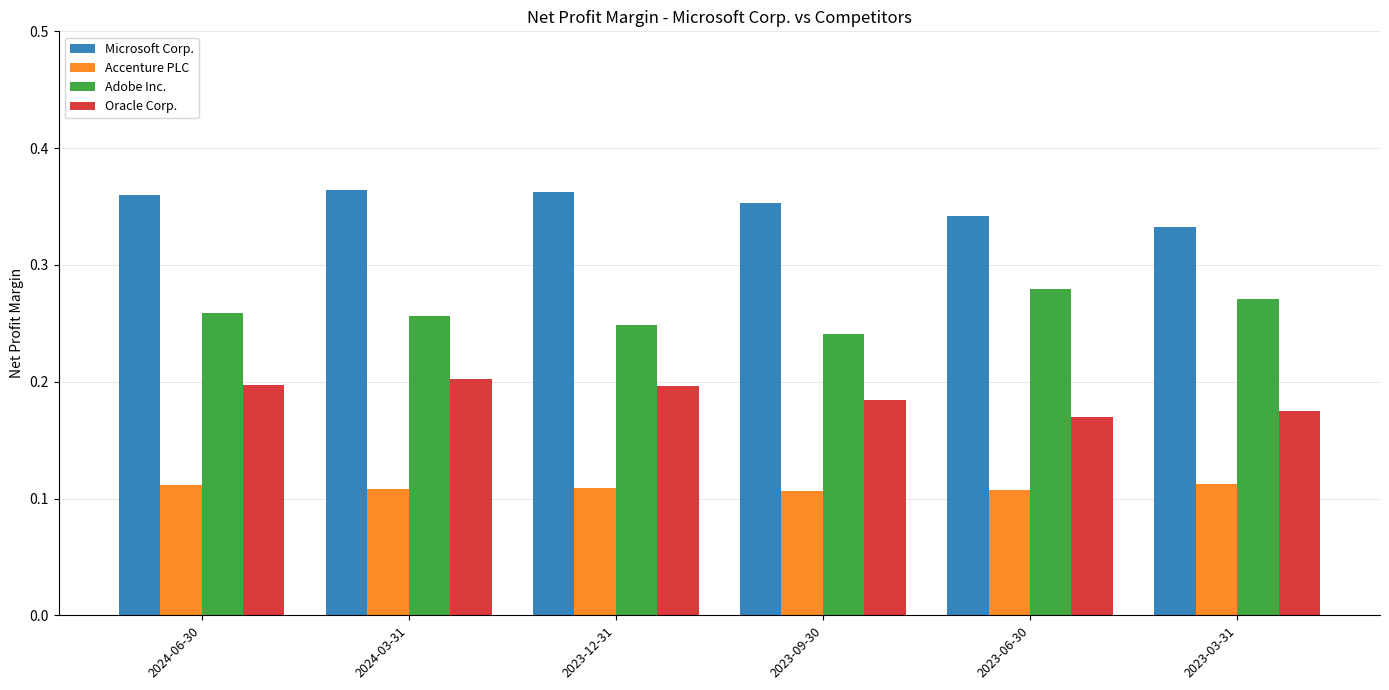

Is it true that Adobe Inc. equals 0.2 at 2023-09-30?

True